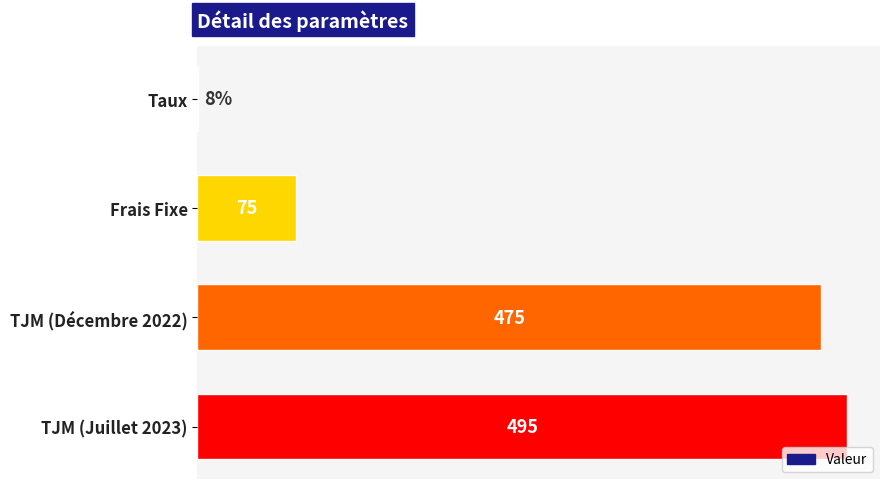

Which has a higher value, Taux or TJM (Juillet 2023)?

TJM (Juillet 2023)